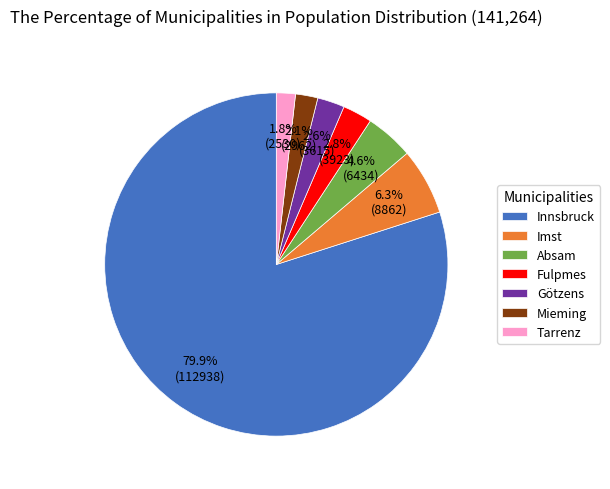

Approximately how many times larger is the value at Tarrenz compared to Fulpmes?

0.6